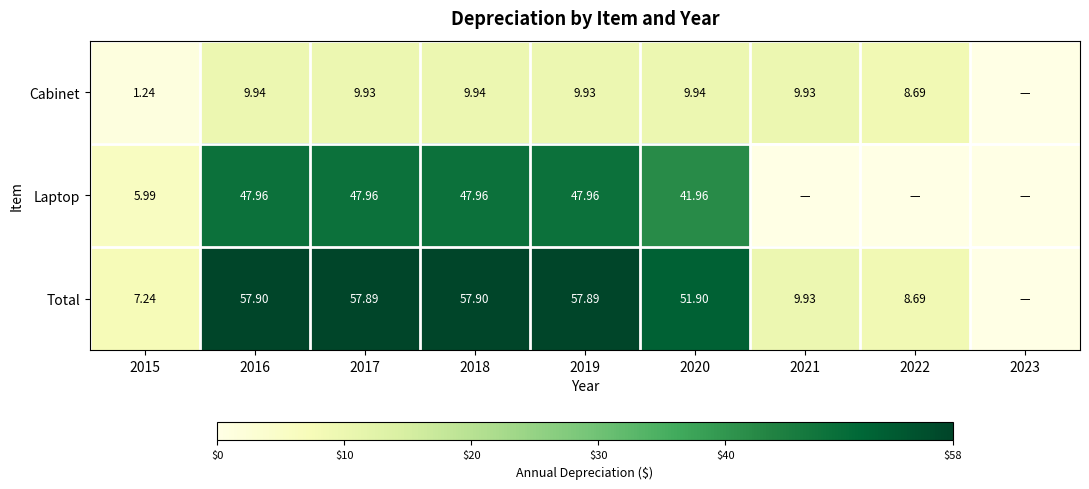

Between 2020 and 2015, which is larger?

2020